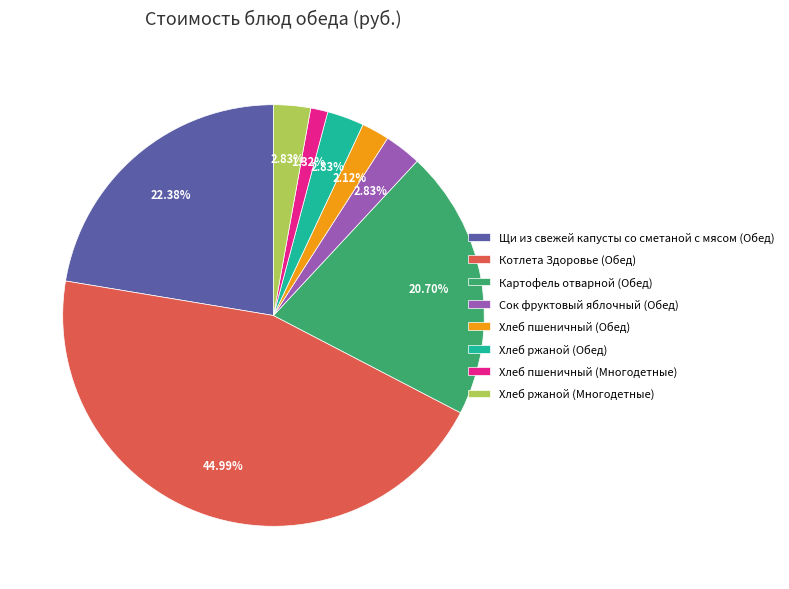

The Хлеб пшеничный (Обед) slice represents 2% of the pie. True or false?

True